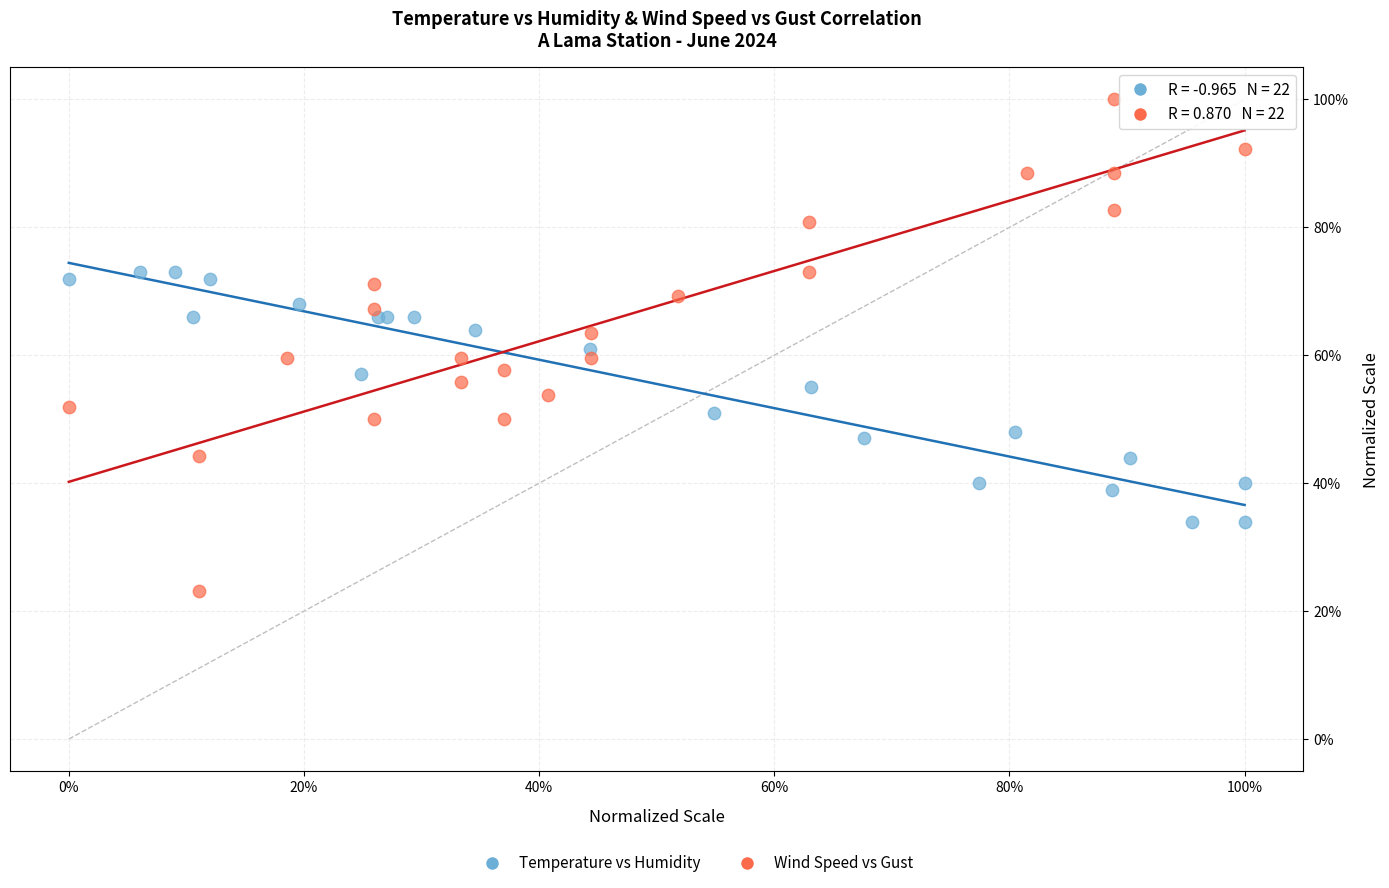

Which series has the widest spread of Y values?

Wind Speed vs Gust